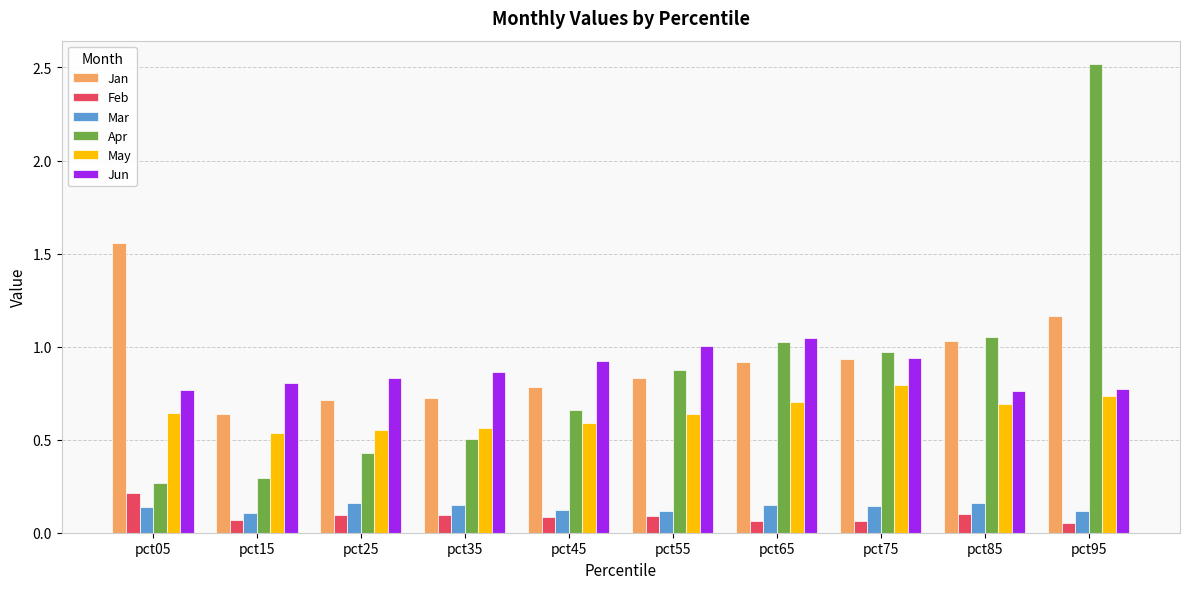

Between pct05 and pct95, which series saw the biggest shift?

Apr